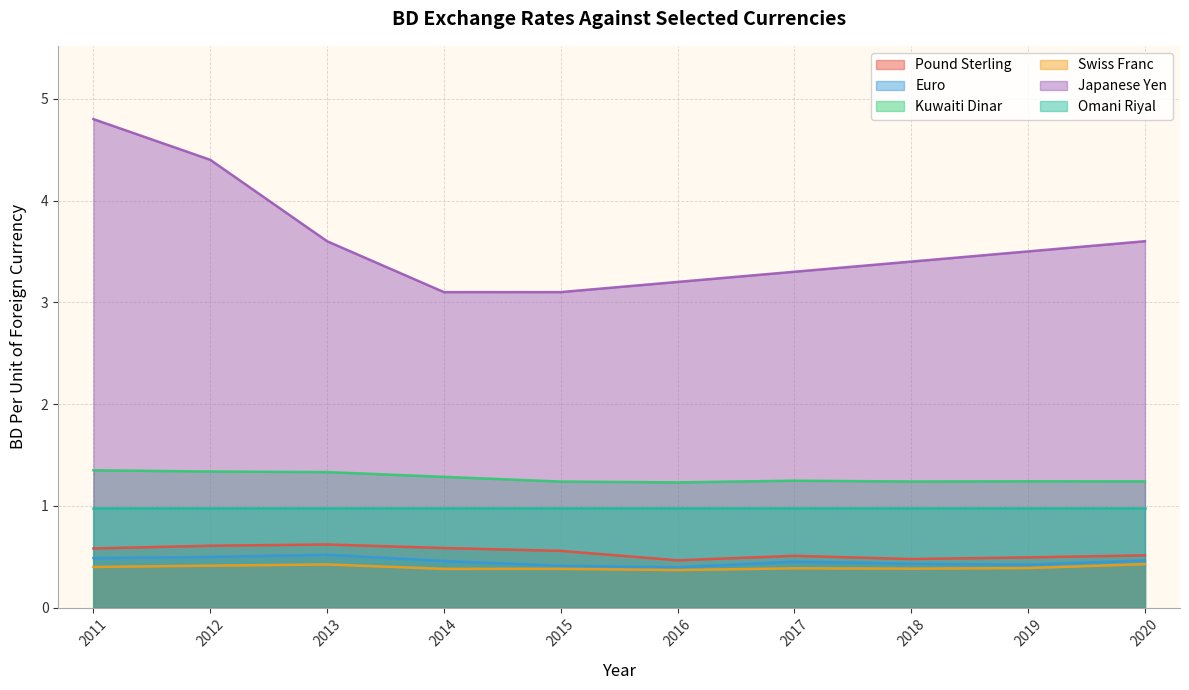

What is the value of the Kuwaiti Dinar point at the 5th from the left?

1.2